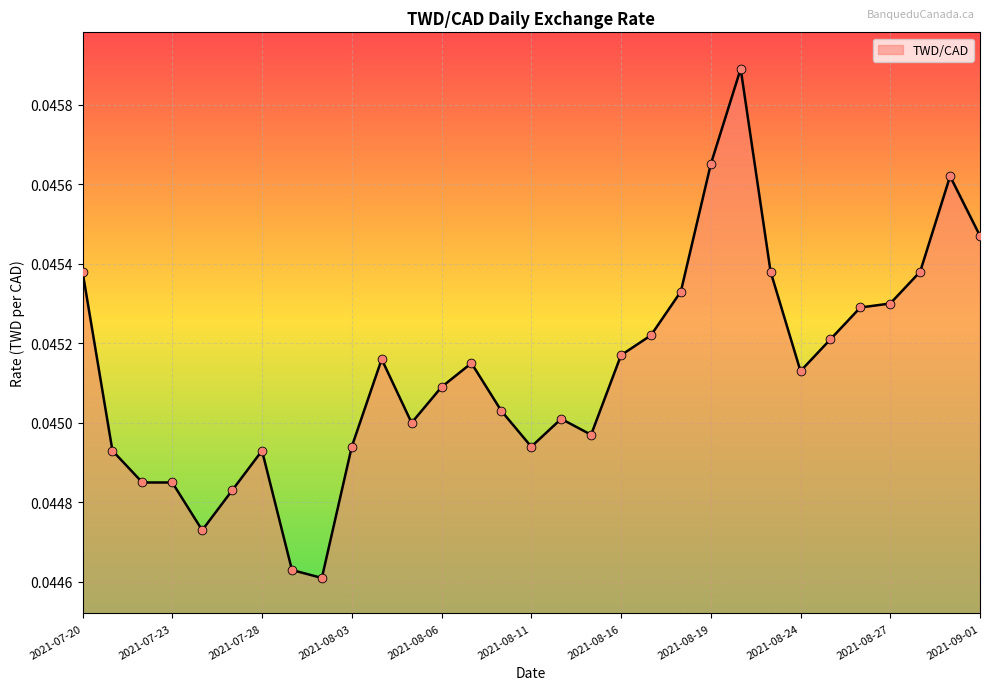

How many lines are shown in the chart?

1